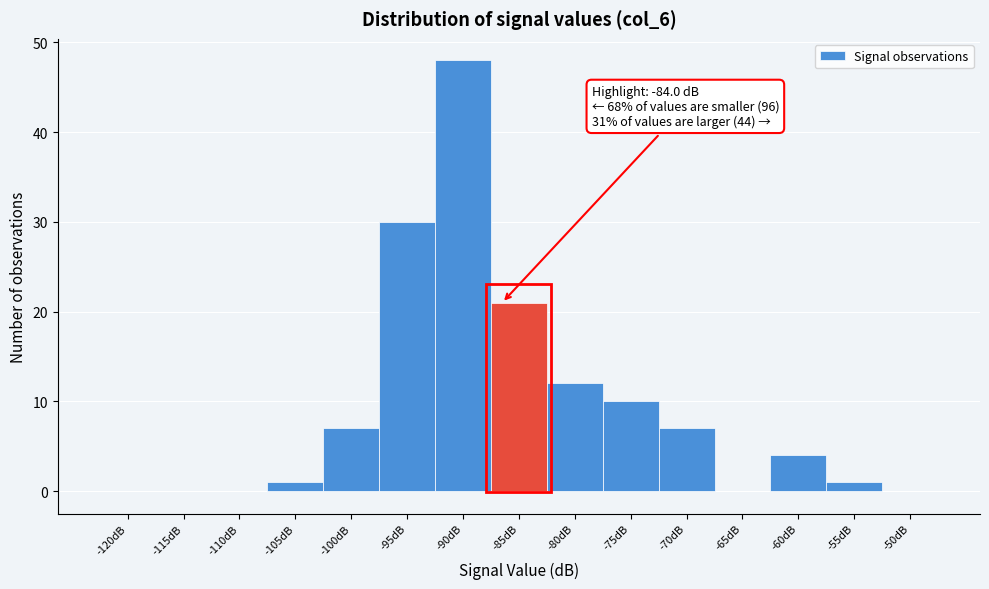

Reading left to right, list all the values displayed in this chart.

-120dB=0	-115dB=0	-110dB=0	-105dB=1	-100dB=7	-95dB=30	-90dB=48	-85dB=21	-80dB=12	-75dB=10	-70dB=7	-65dB=0	-60dB=4	-55dB=1	-50dB=0